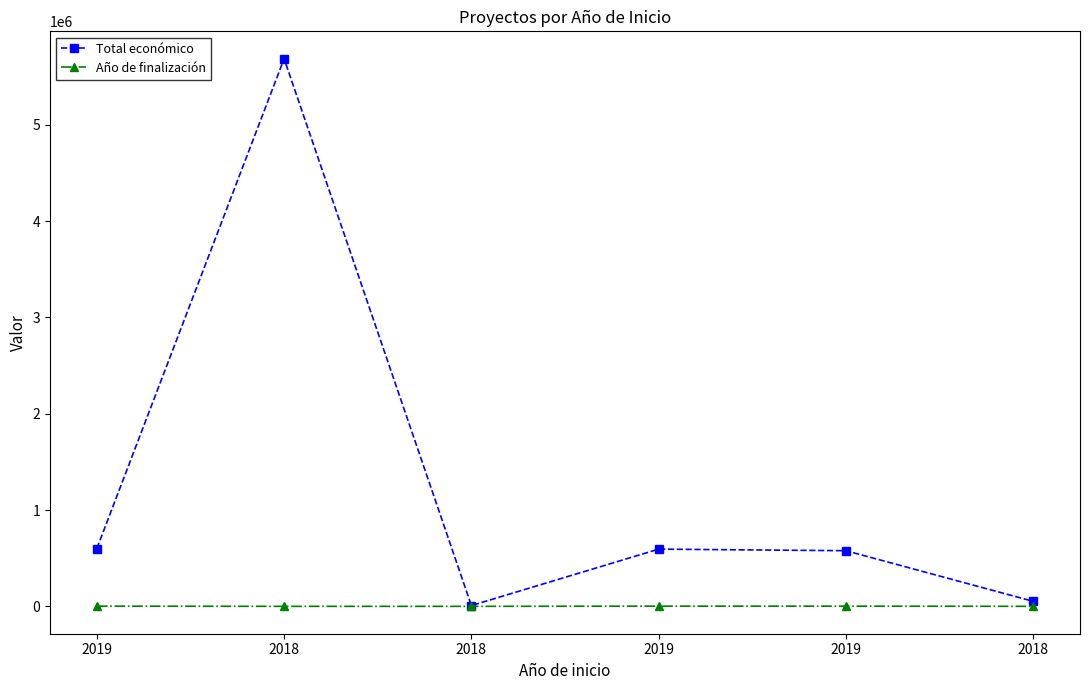

At which label does Año de finalización reach its minimum?

2018